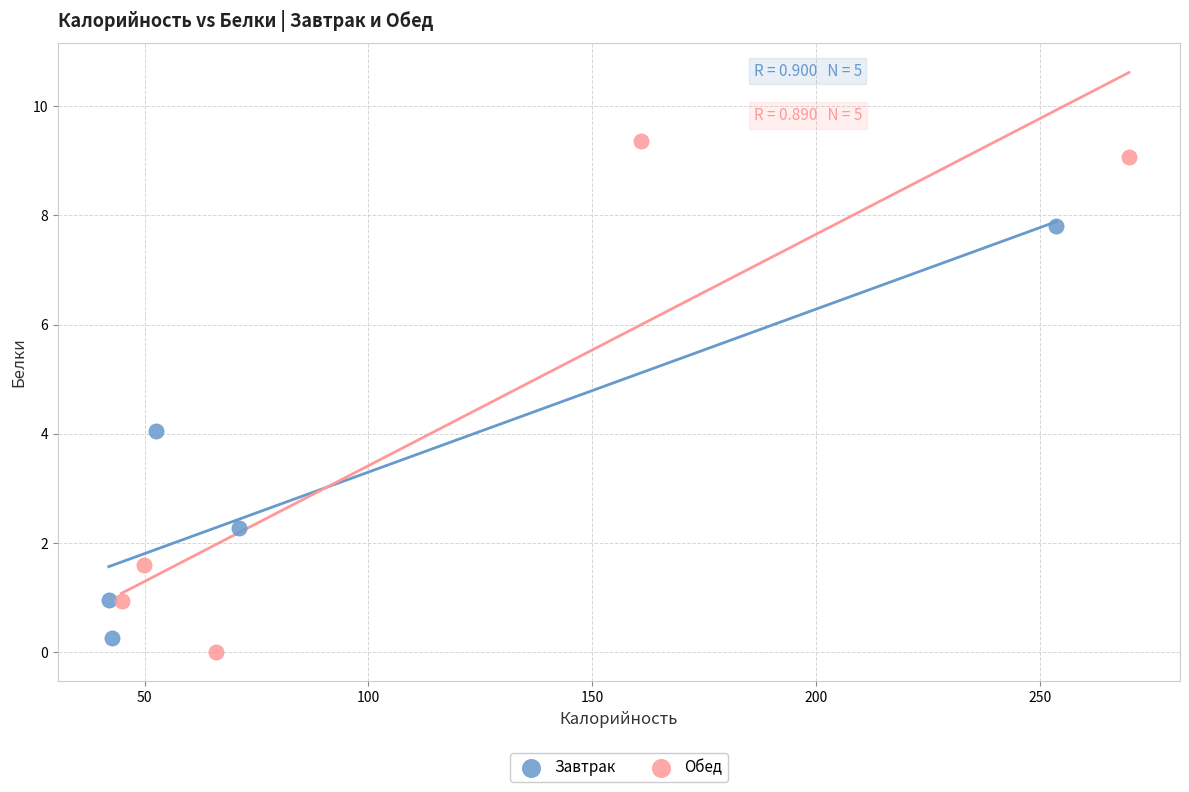

Which series has the largest Y range (max minus min)?

Обед